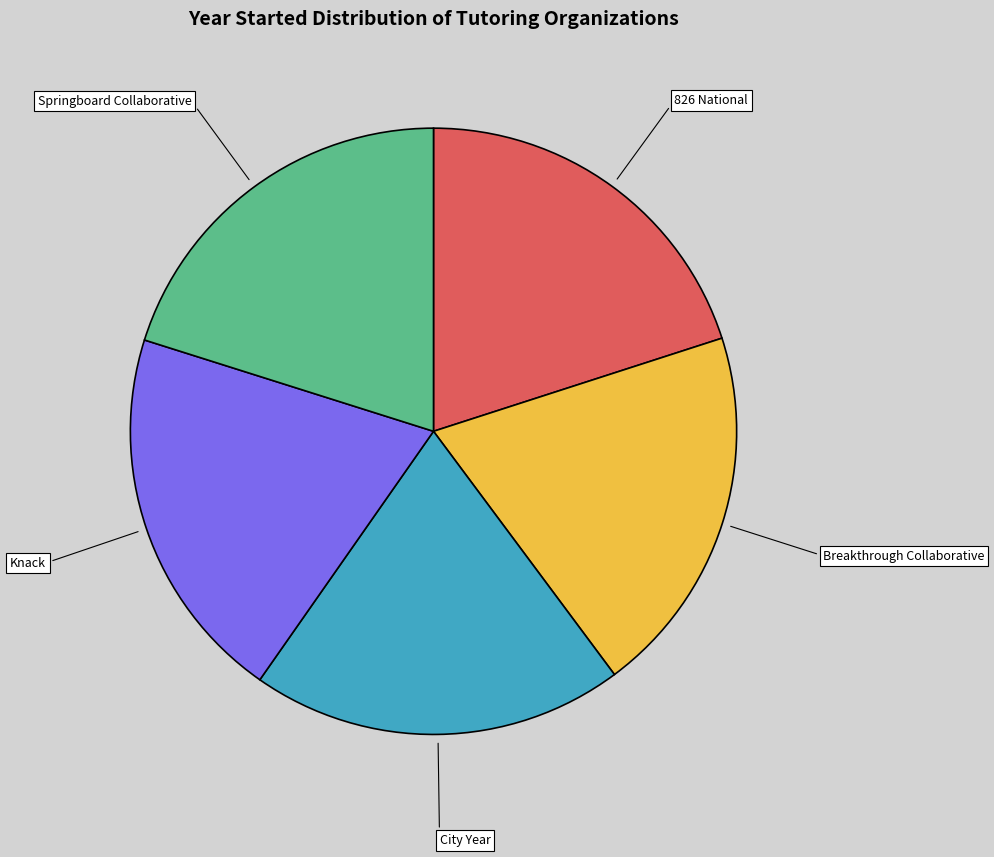

Does Breakthrough Collaborative account for over 50% of the chart?

No